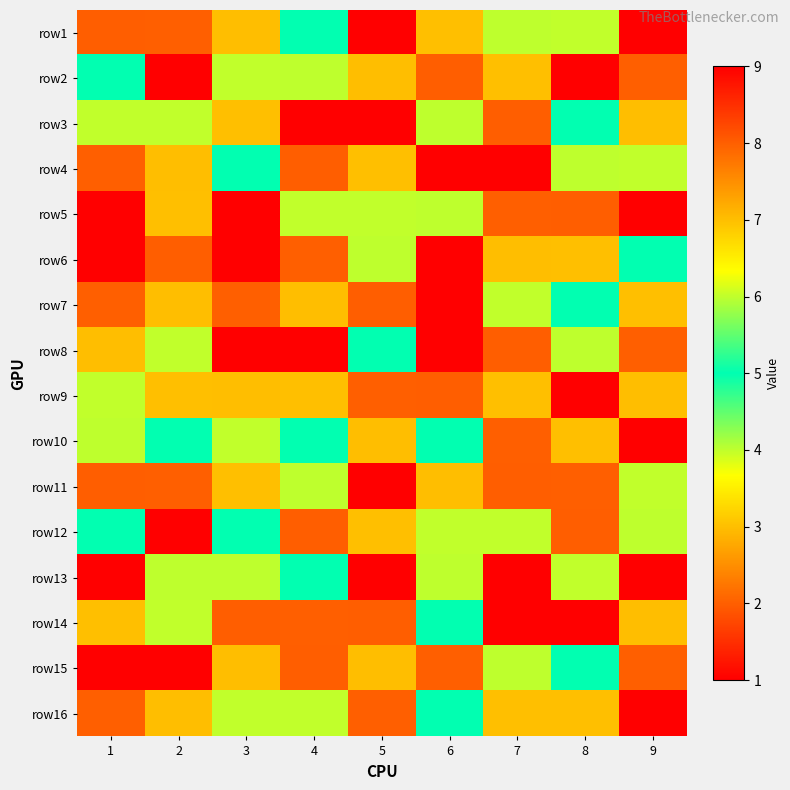

Count the number of categories in the chart.

9